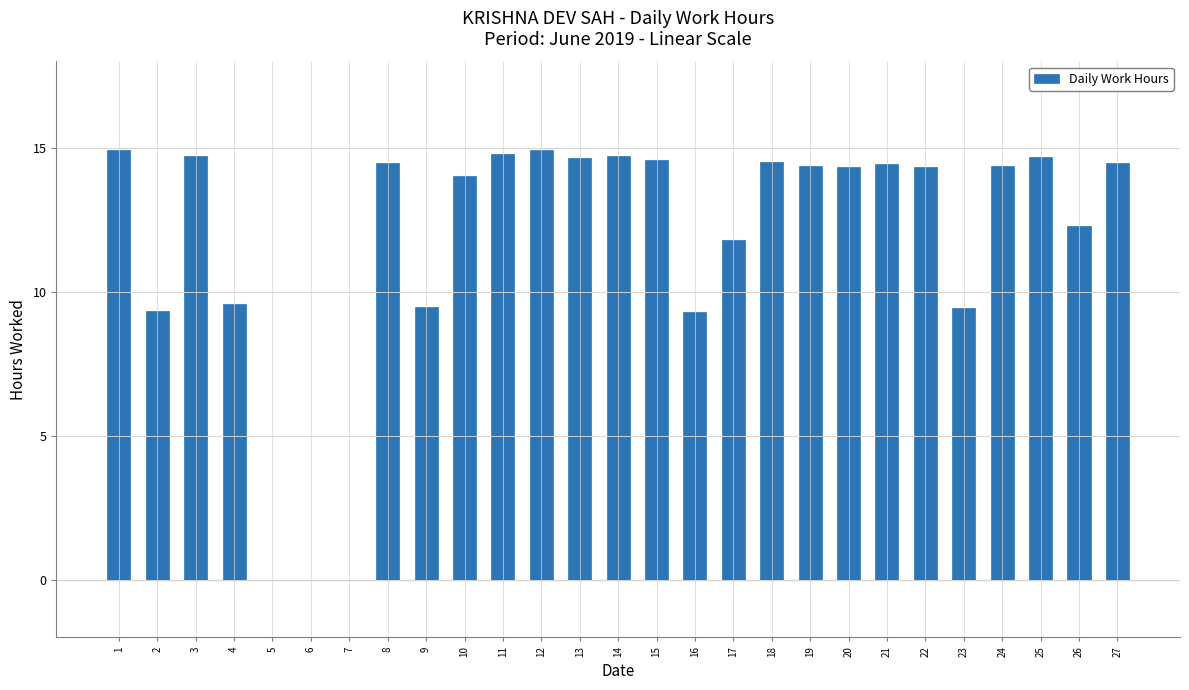

What is the change in value from 12 to 24?

-0.6